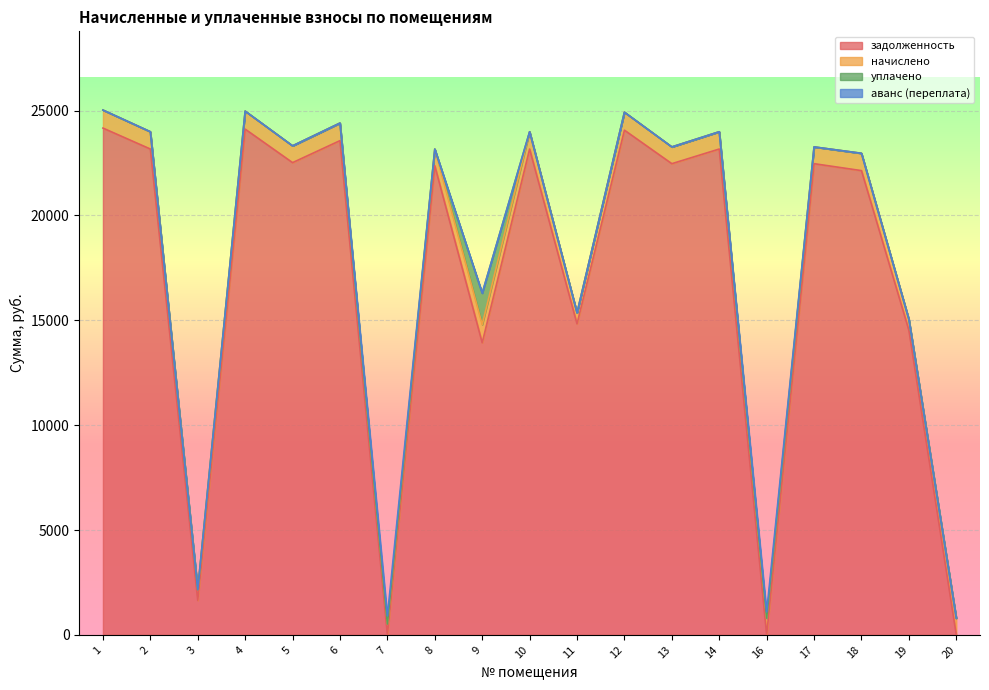

Is it true that аванс (переплата) equals -151.3 at 2?

False